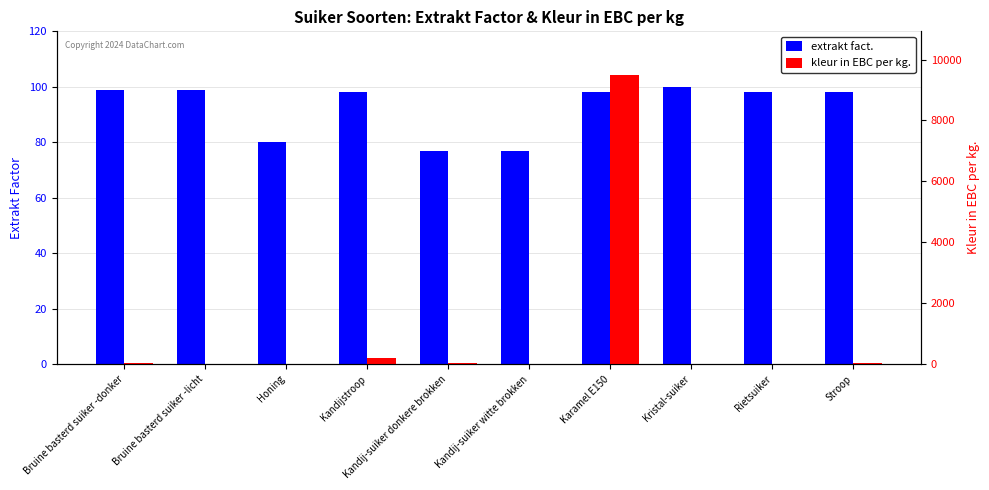

The value of extrakt fact. at Kandijstroop is 98.0. True or false?

True